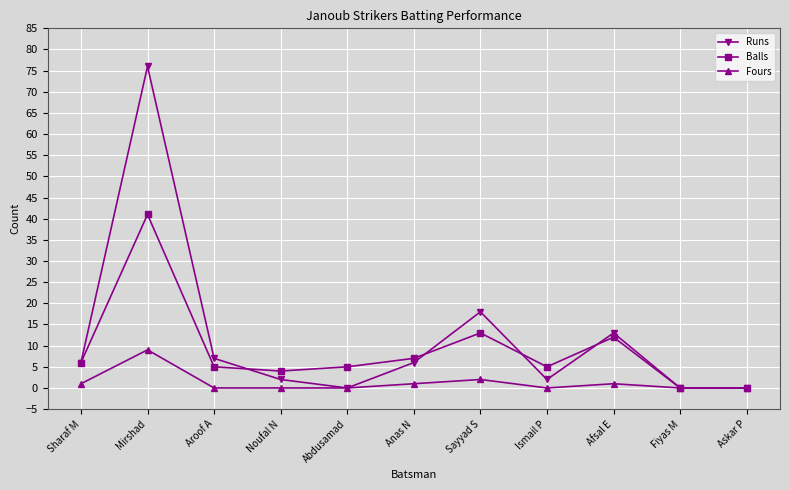

Count the number of data series in this chart.

3